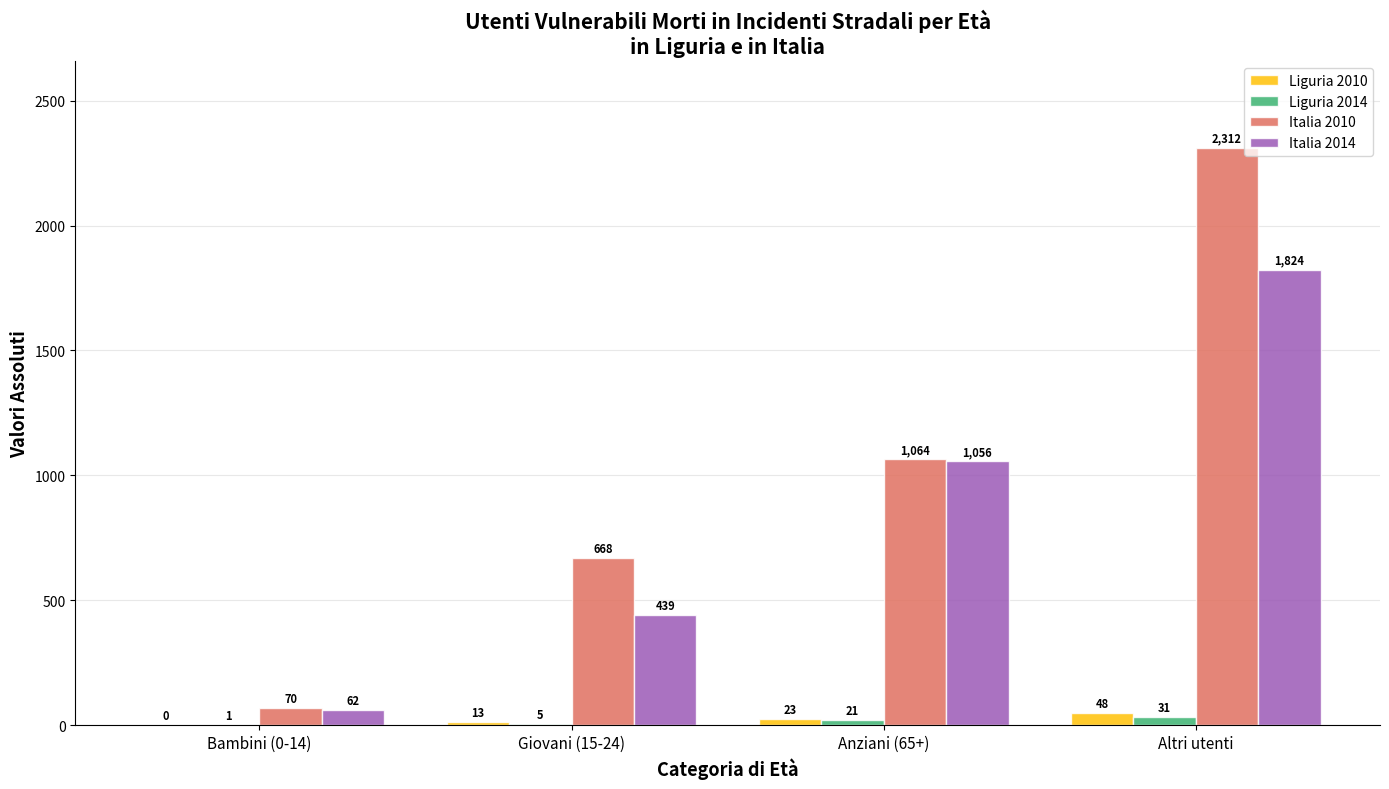

Which series has the widest spread of values?

Italia 2010